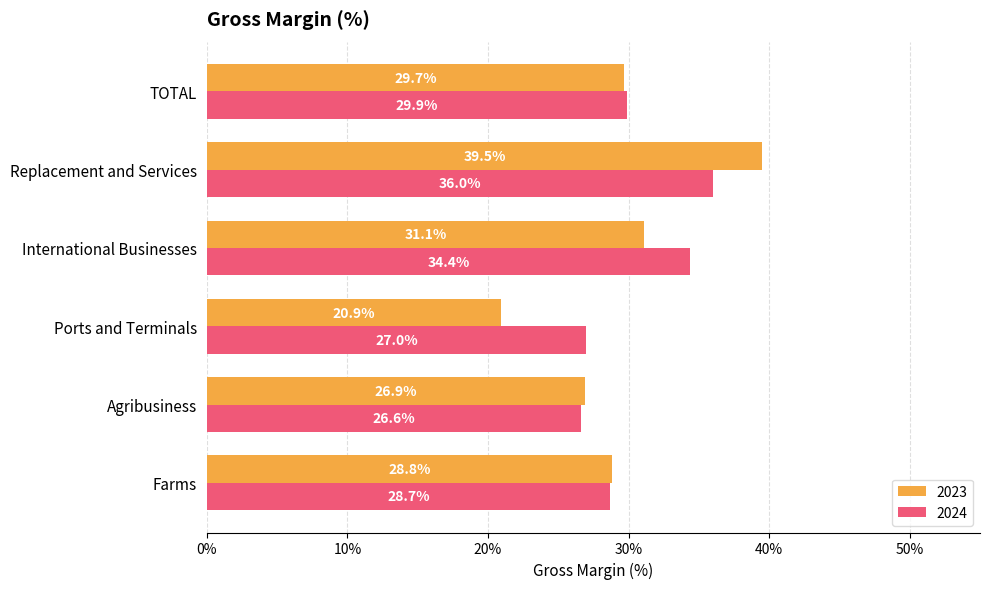

What is the greatest value displayed?

0.4